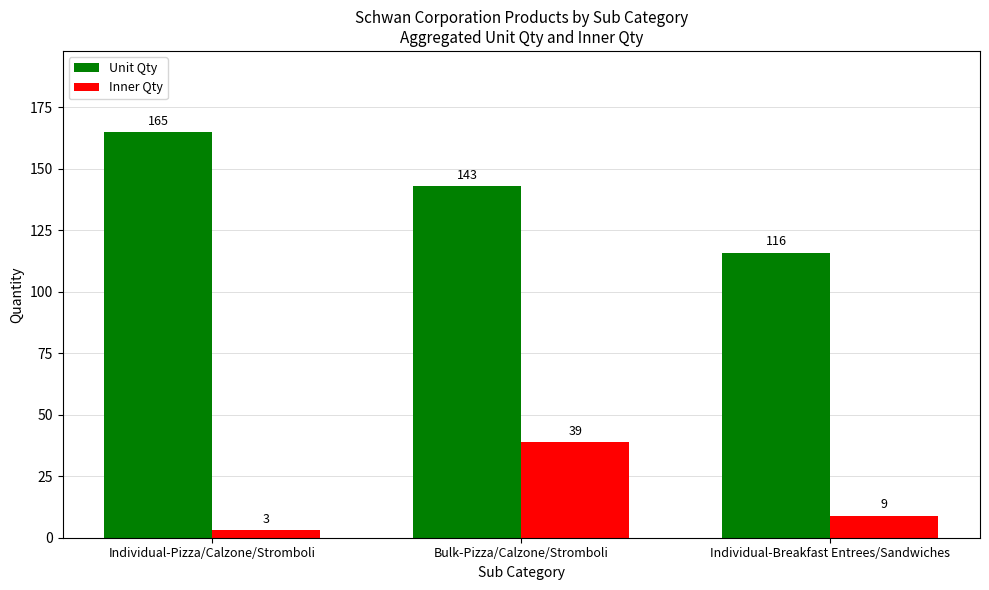

How many Unit Qty values are between 116 and 165?

3